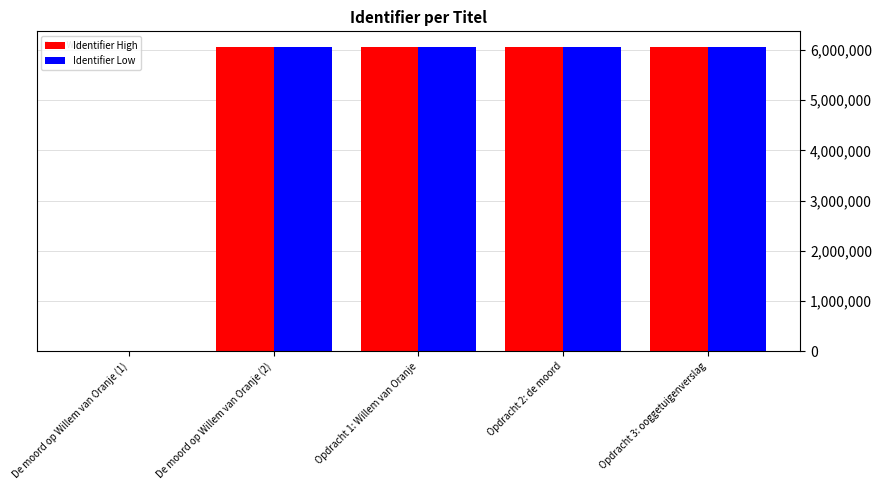

At which label is Identifier Low closest to 3035349?

De moord op Willem van Oranje (2)